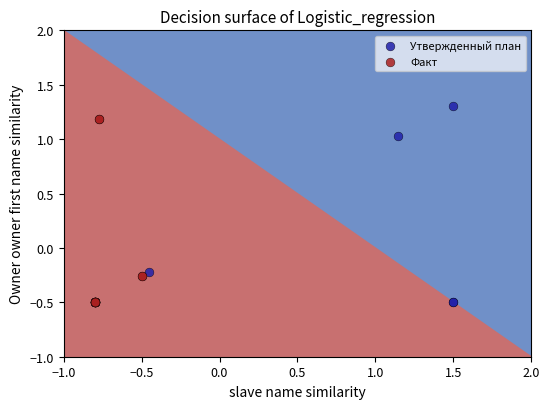

Which series has the widest spread of Y values?

Утвержденный план